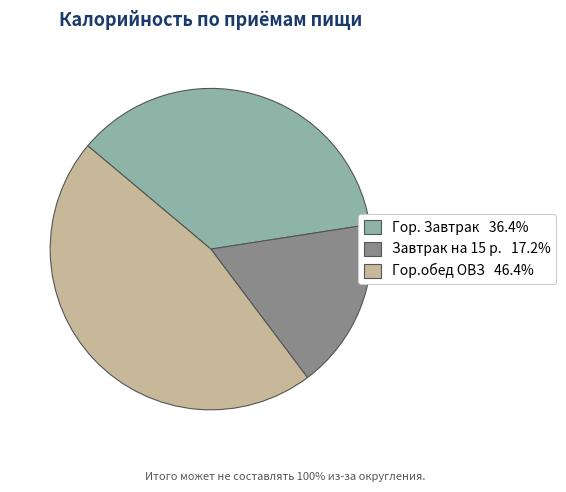

True or false: Гор. Завтрак accounts for 27% of the total.

False